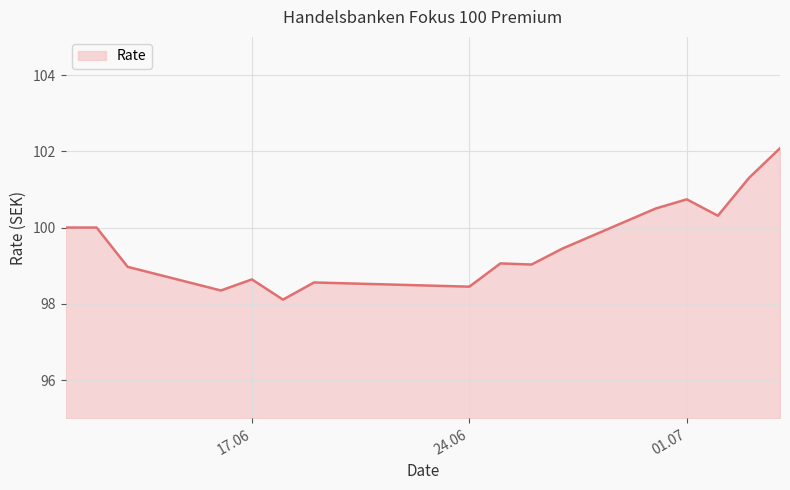

How many lines are shown in the chart?

1